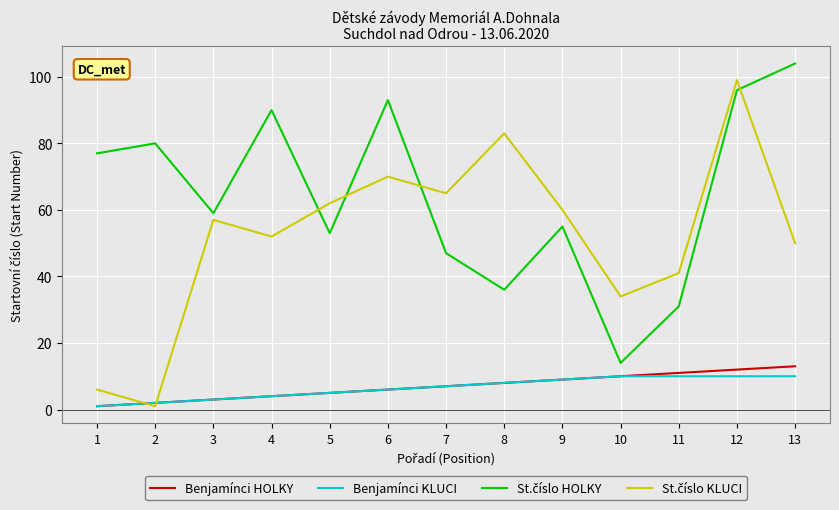

What is the maximum value shown in the chart?

104